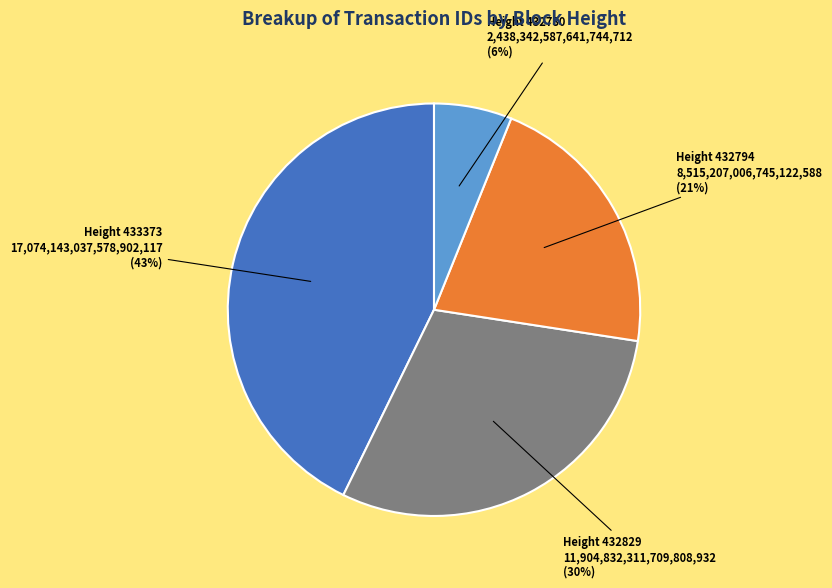

Is the sum of Height 432780 and Height 432794 greater than half?

No